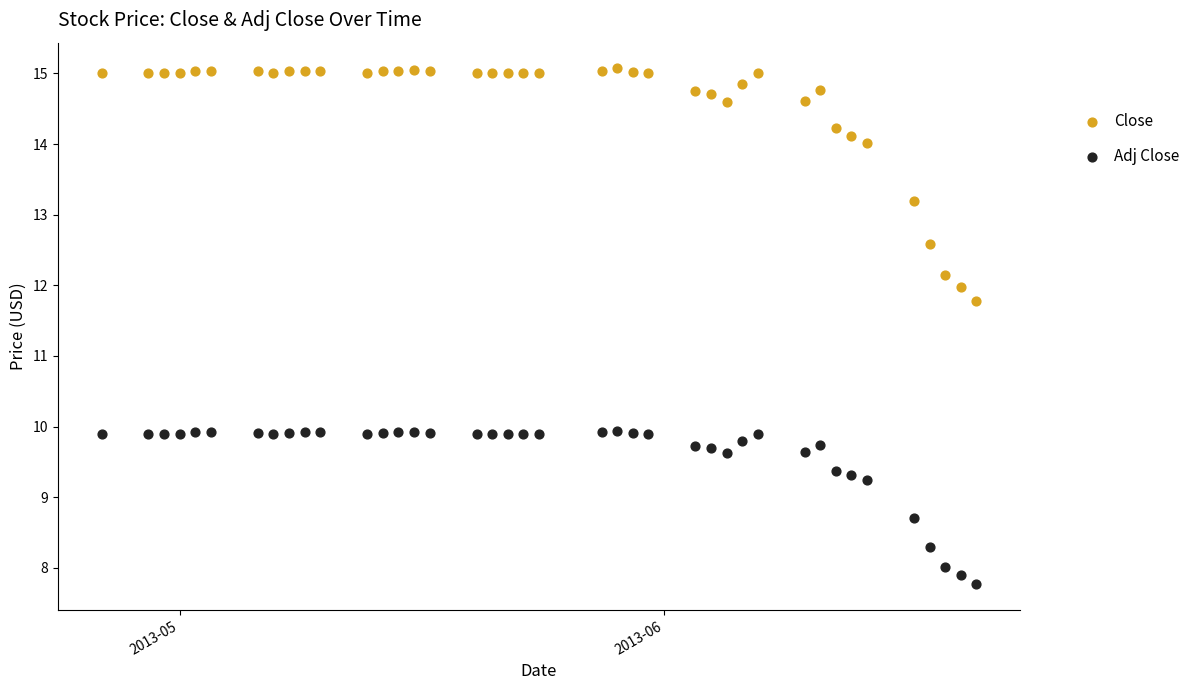

Which series reaches the maximum Y coordinate?

Close